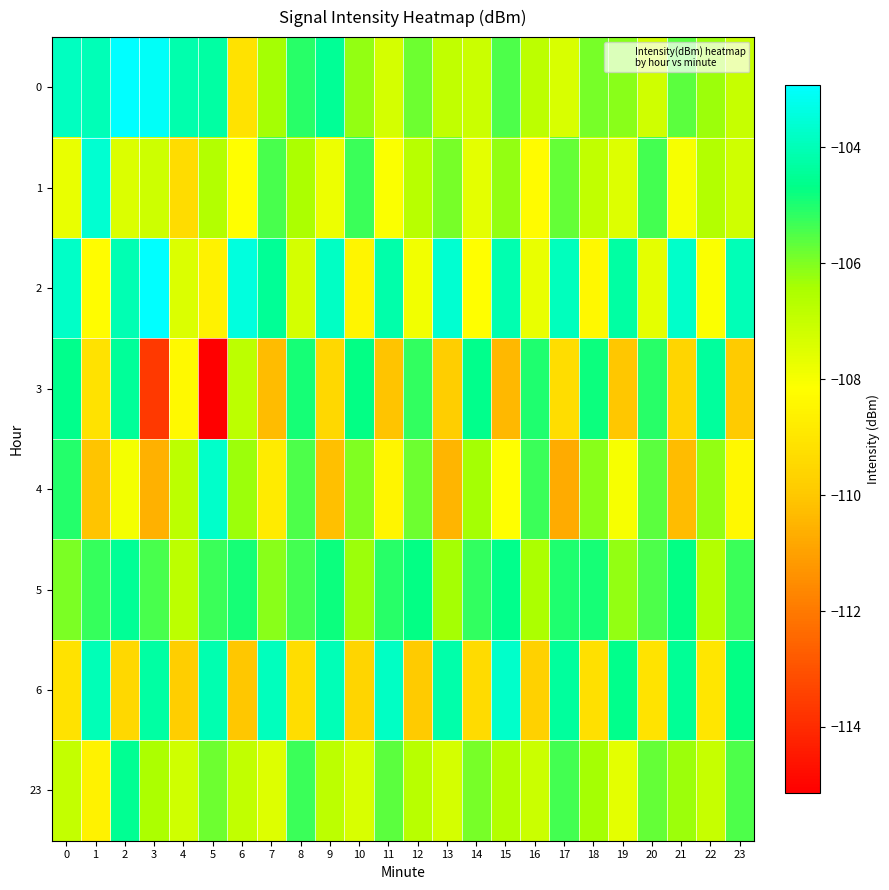

What is the spread (max minus min) of values at 9?

6.4